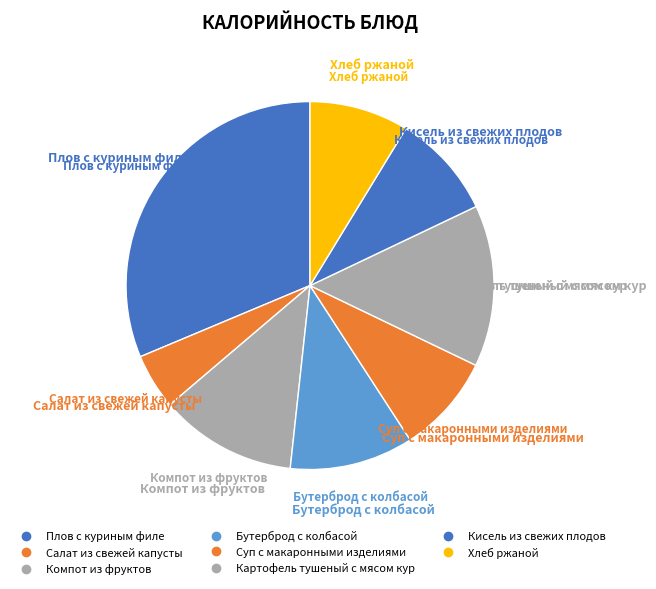

How many segments does this pie chart have?

8